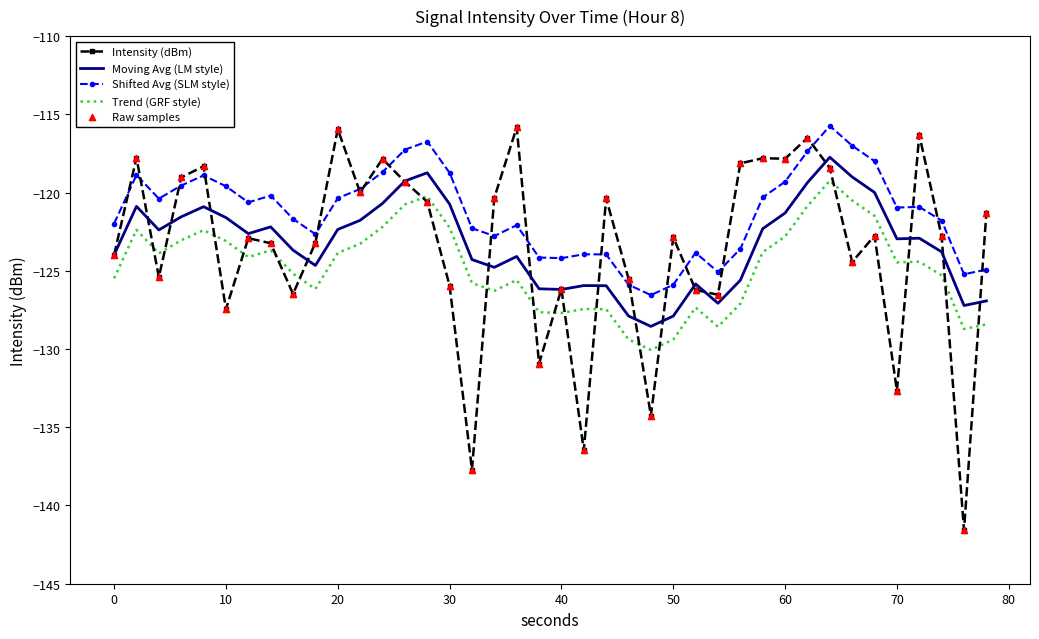

After their last crossing, which series has the higher values: Intensity (dBm) or Trend (GRF style)?

Intensity (dBm)